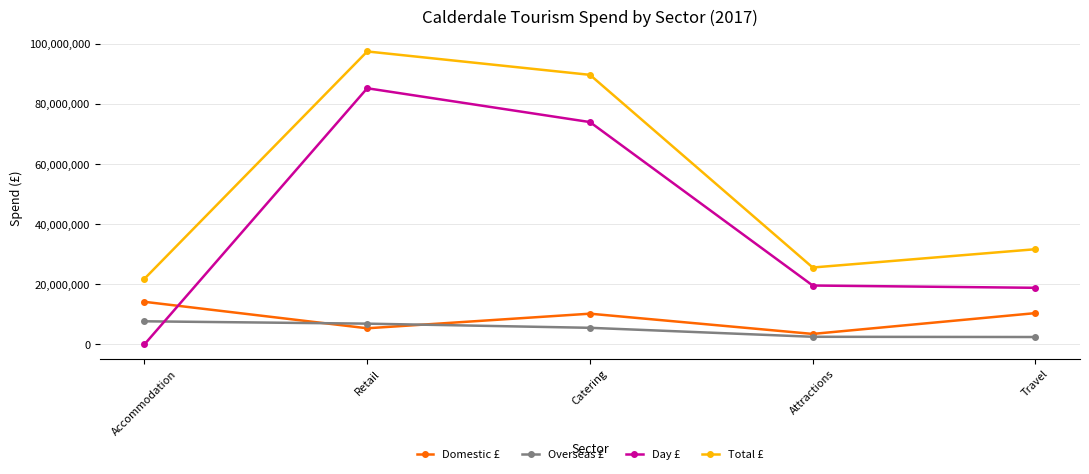

What is the label of the 3rd point from the left?

Catering